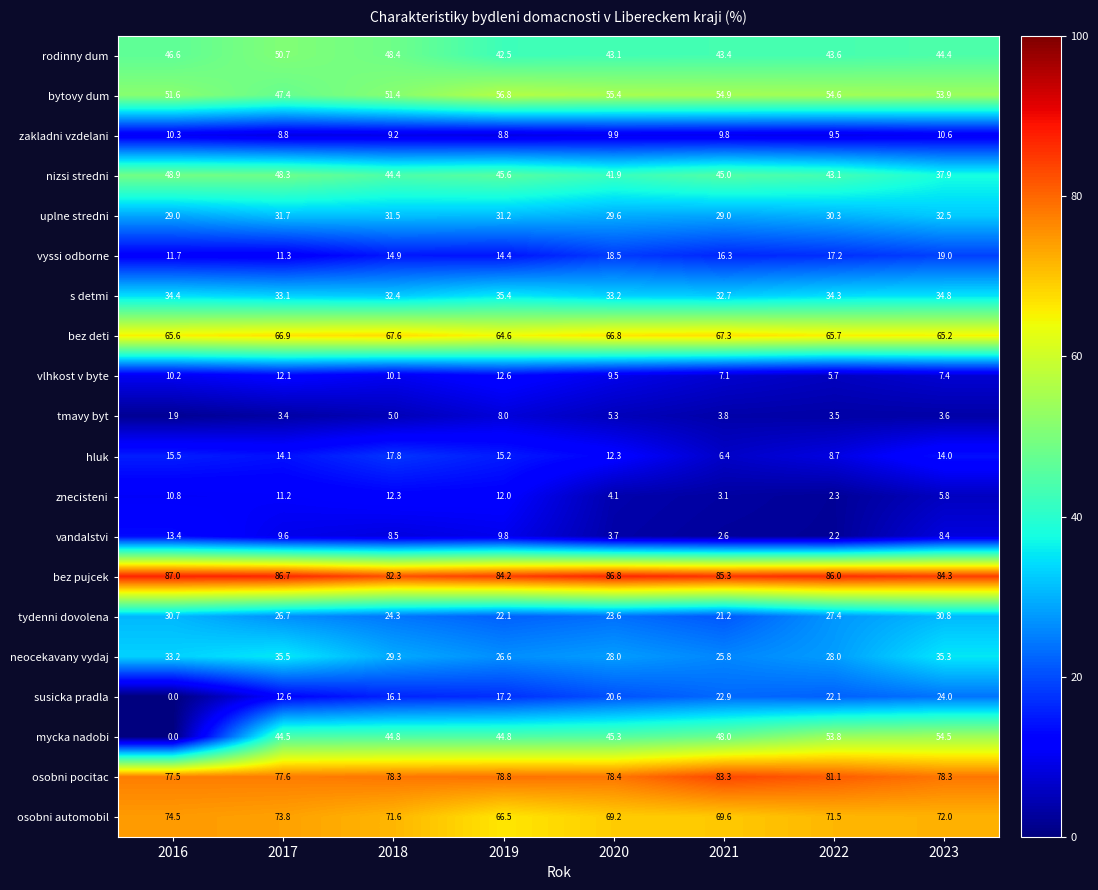

Rank the series by their maximum value, from lowest to highest.

tmavy byt, zakladni vzdelani, znecisteni, vlhkost v byte, vandalstvi, hluk, vyssi odborne, susicka pradla, tydenni dovolena, uplne stredni, s detmi, neocekavany vydaj, nizsi stredni, rodinny dum, mycka nadobi, bytovy dum, bez deti, osobni automobil, osobni pocitac, bez pujcek